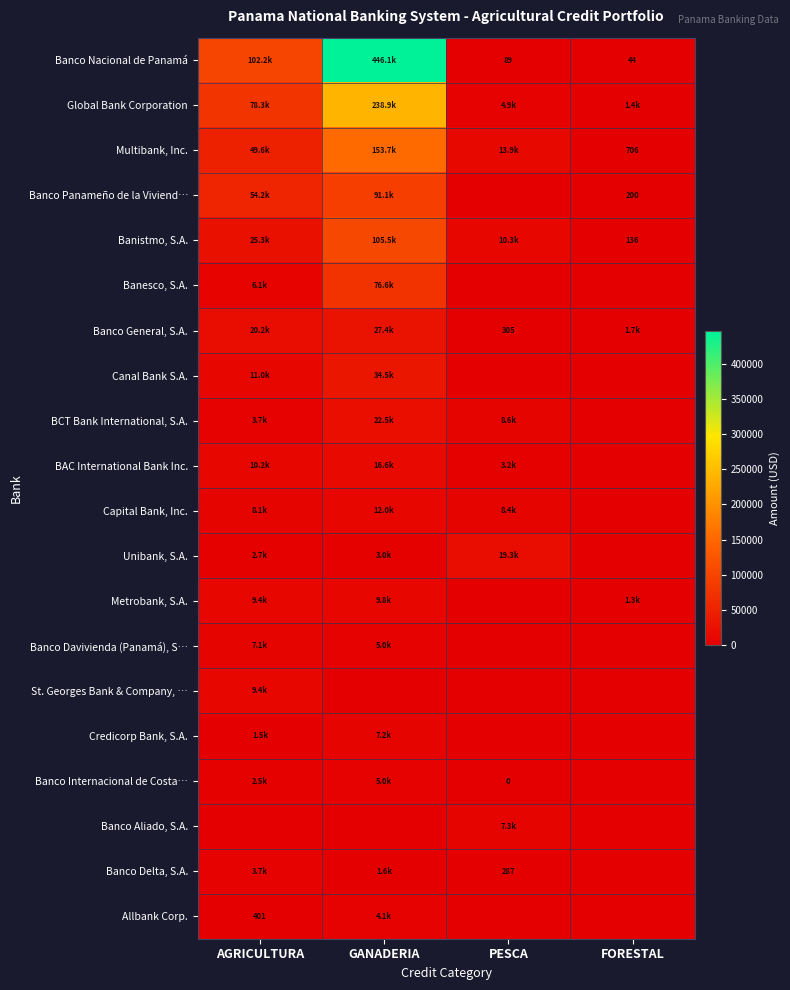

What is the difference between the maximum and second lowest values in the Banistmo, S.A. series?

95222.1